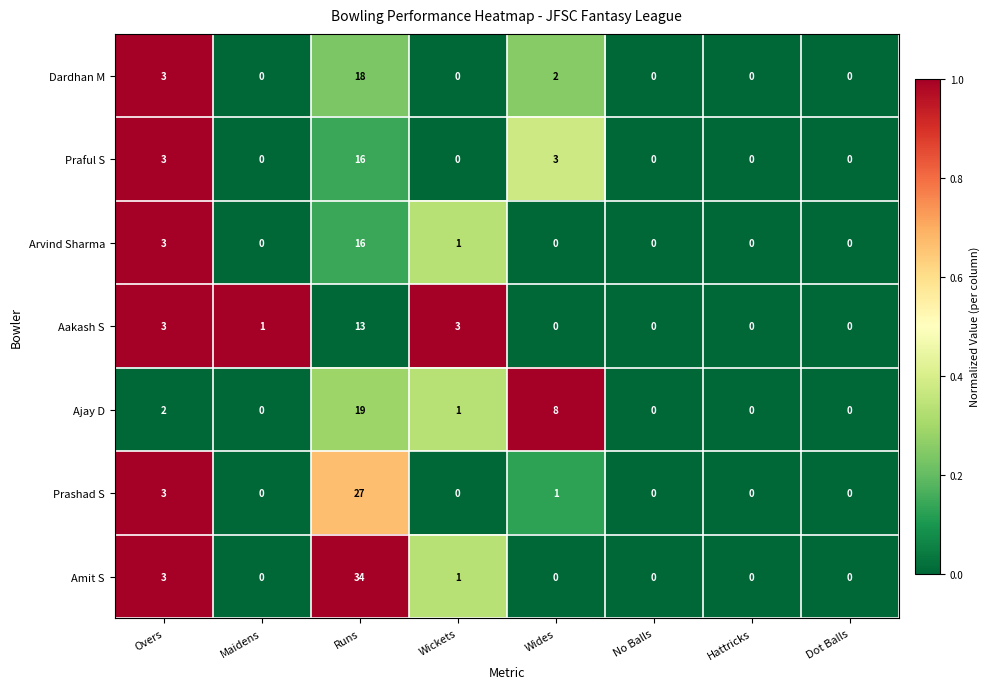

Which series has the largest range (max minus min)?

Amit S